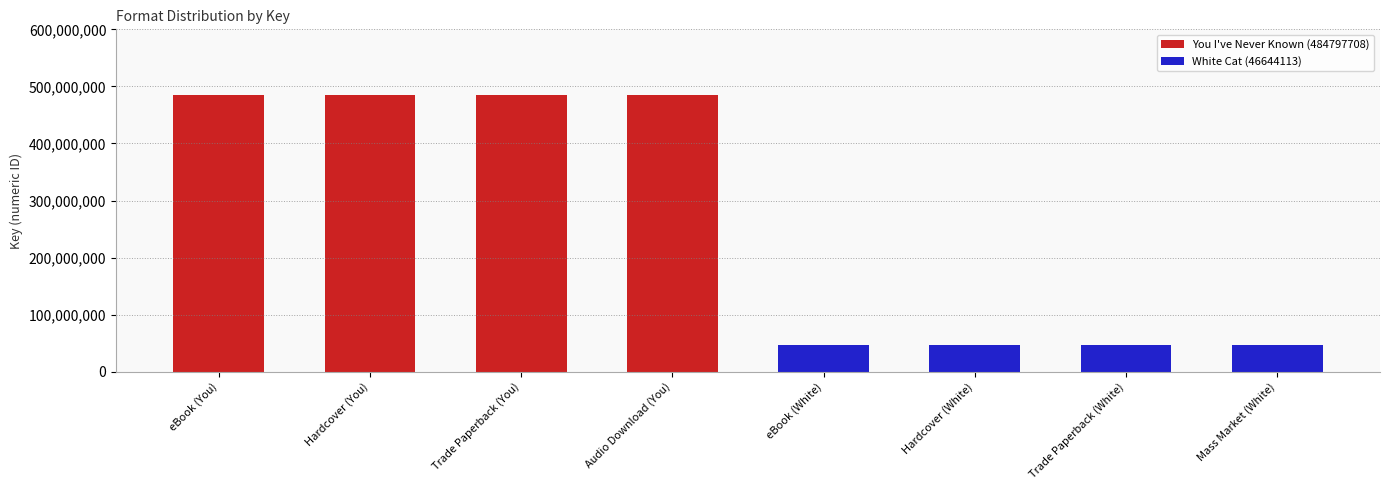

What is the label of the 2nd bar from the left?

Hardcover (You)